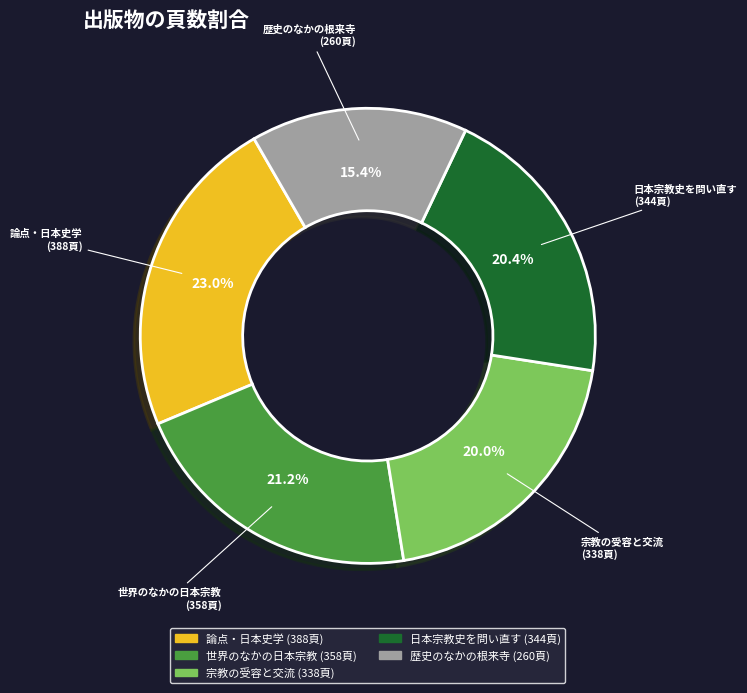

Approximately how many times larger is the value at 歴史のなかの根来寺 compared to 世界のなかの日本宗教?

0.7